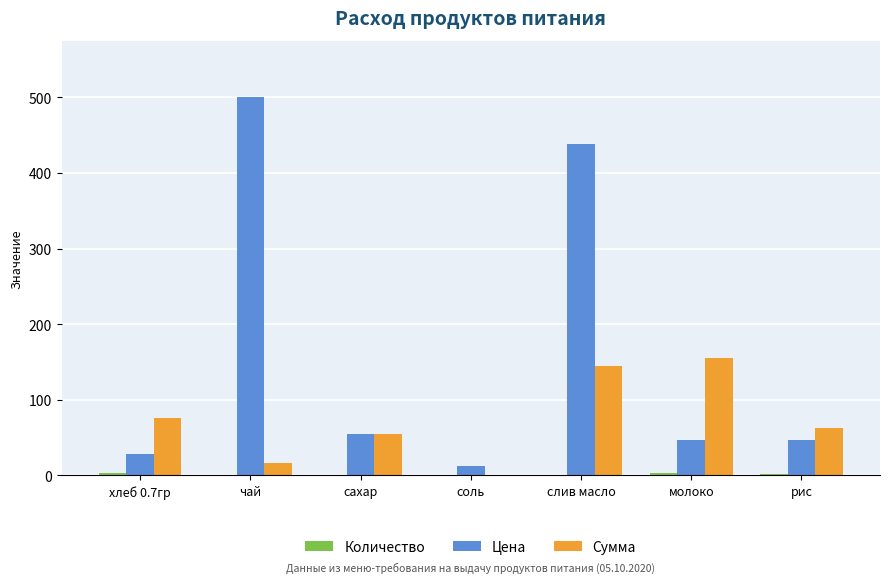

At which category is the sum across all series the highest?

слив масло